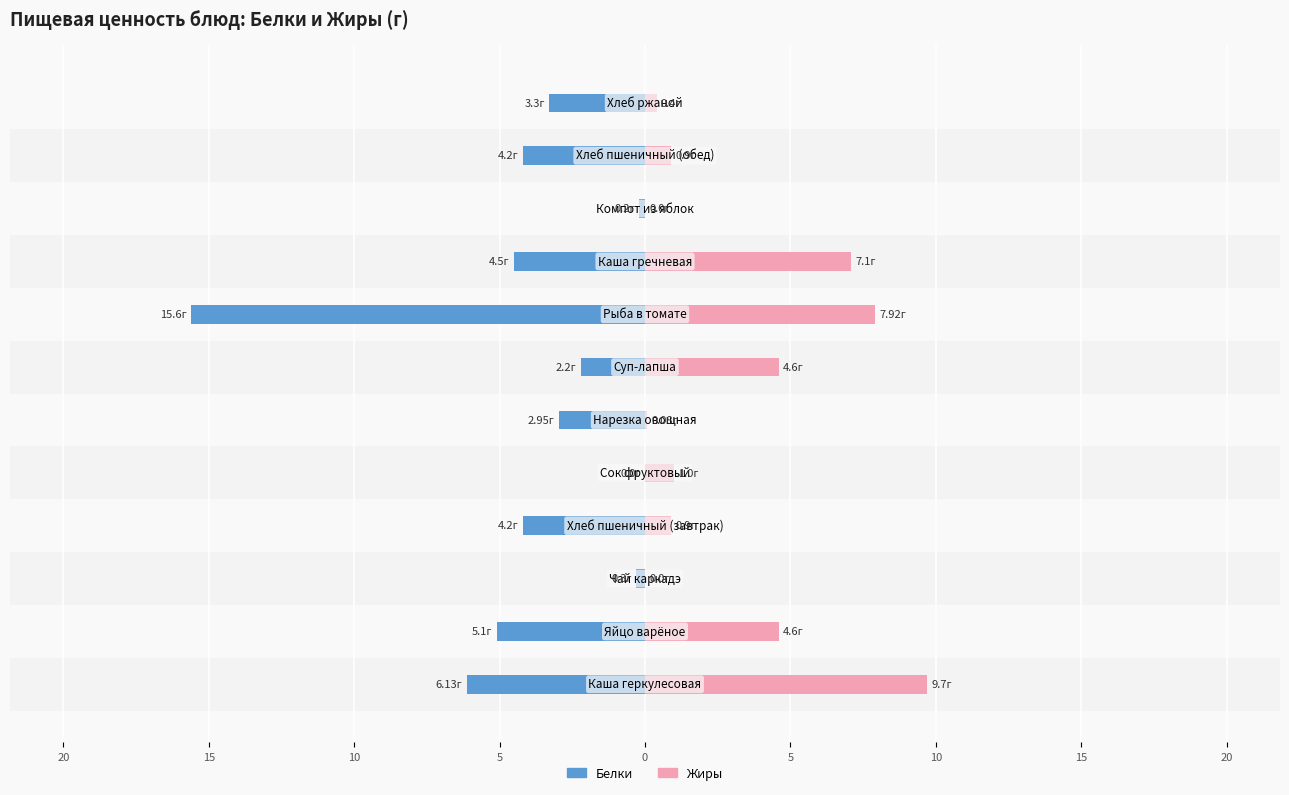

How many values in the Белки series exceed -3?

5